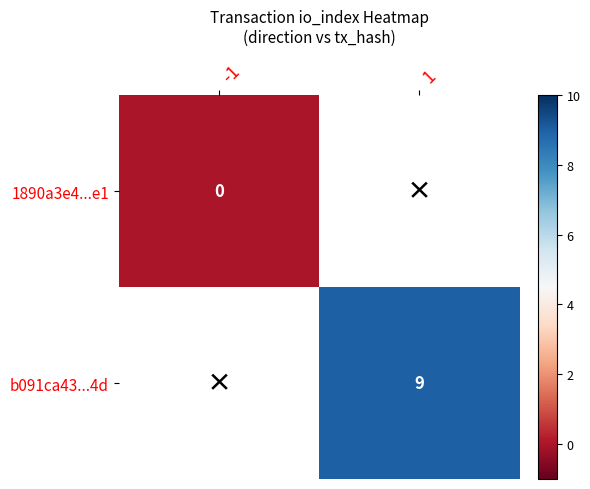

Is it true that b091ca43...4d equals 12.4 at 1?

False